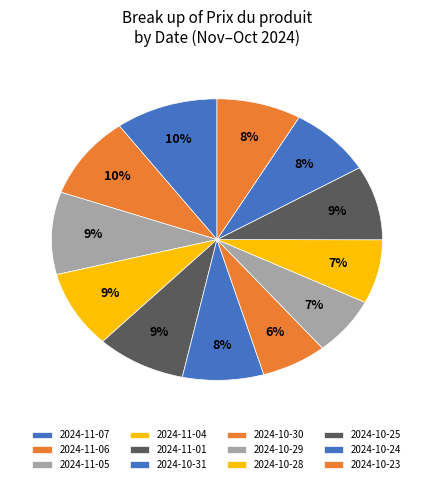

What percentage is the 2024-10-28 slice, to the nearest percent?

7%